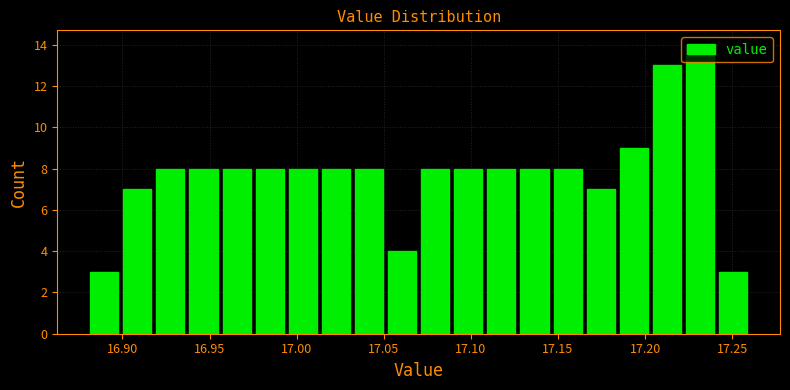

Around what value on the x-axis is the tallest bar? Give the approximate position of its centre, as read against the axis.

17.230